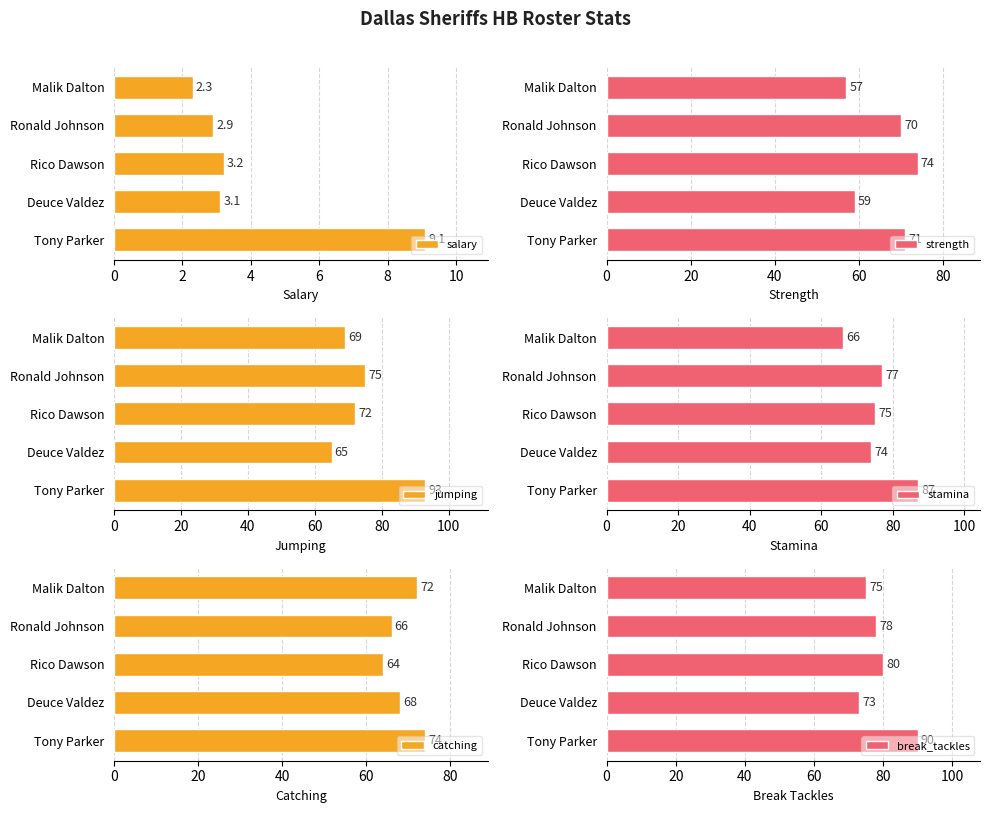

What is the average value of the break_tackles series?

79